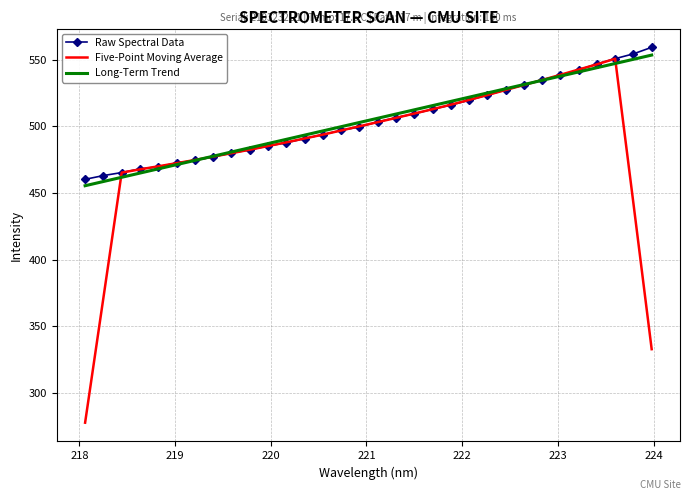

What is the average value of the Long-Term Trend series?

504.5